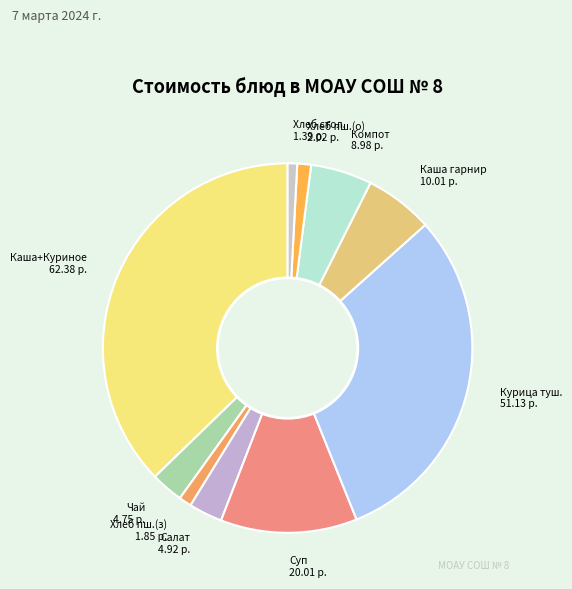

What is the ratio of the value at Хлеб пш.(з) 1.85 р. to the value at Чай 4.75 р.?

0.4